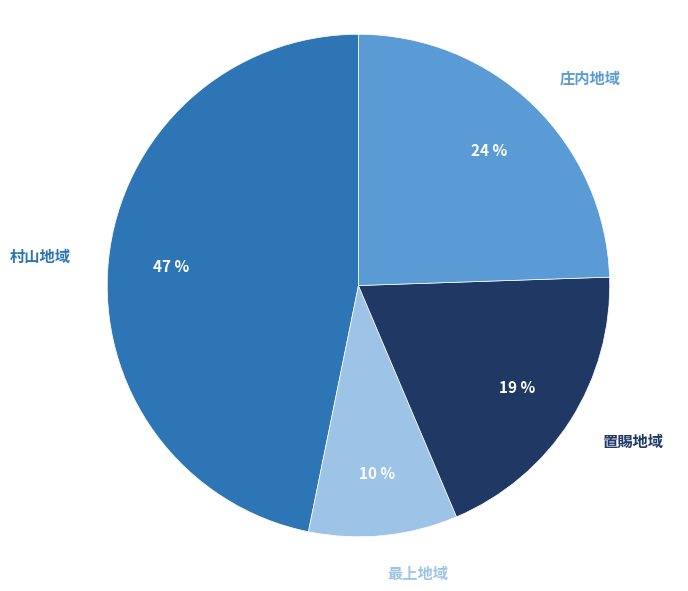

Is there any slice that represents more than half of the pie?

No